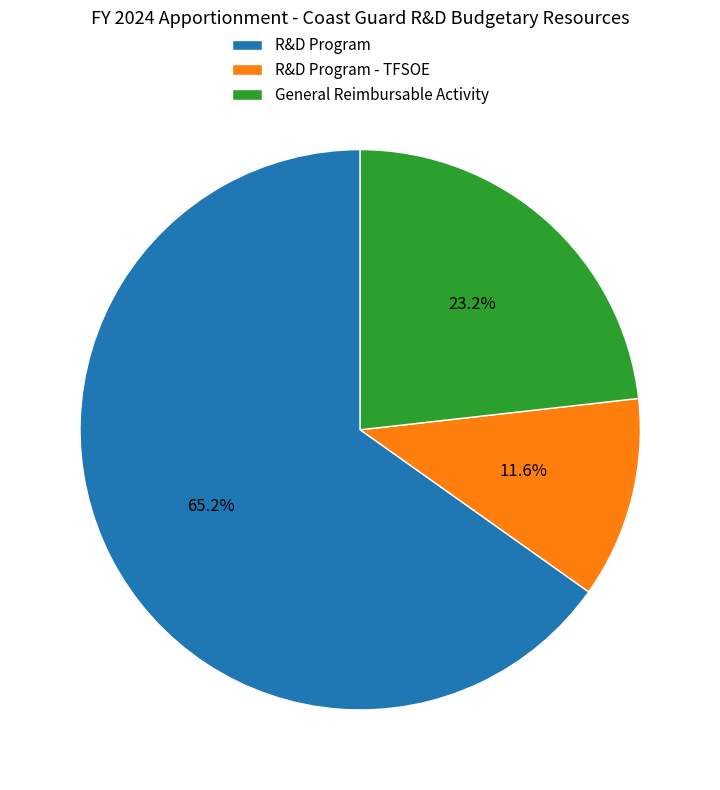

True or false: R&D Program accounts for 65% of the total.

True